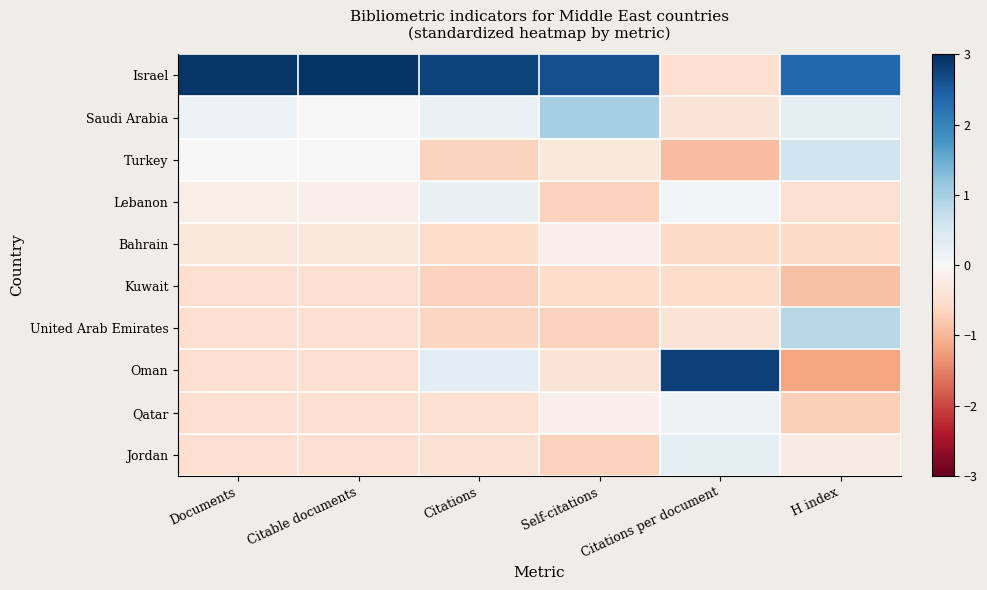

At which category does the chart reach its peak across all series?

Citable documents